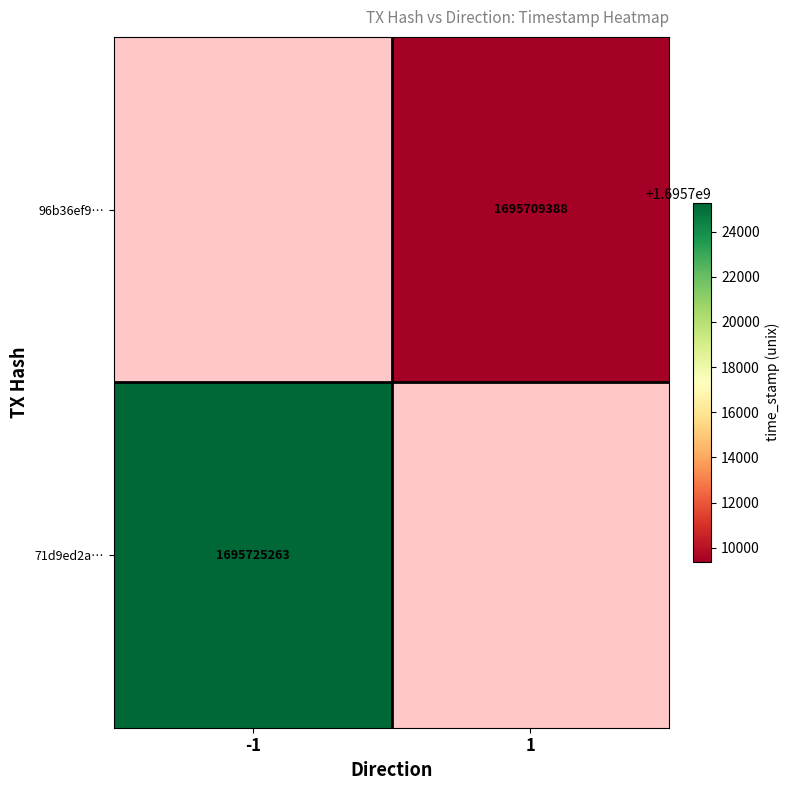

Is it true that 71d9ed2a… equals 2322982563 at -1?

False